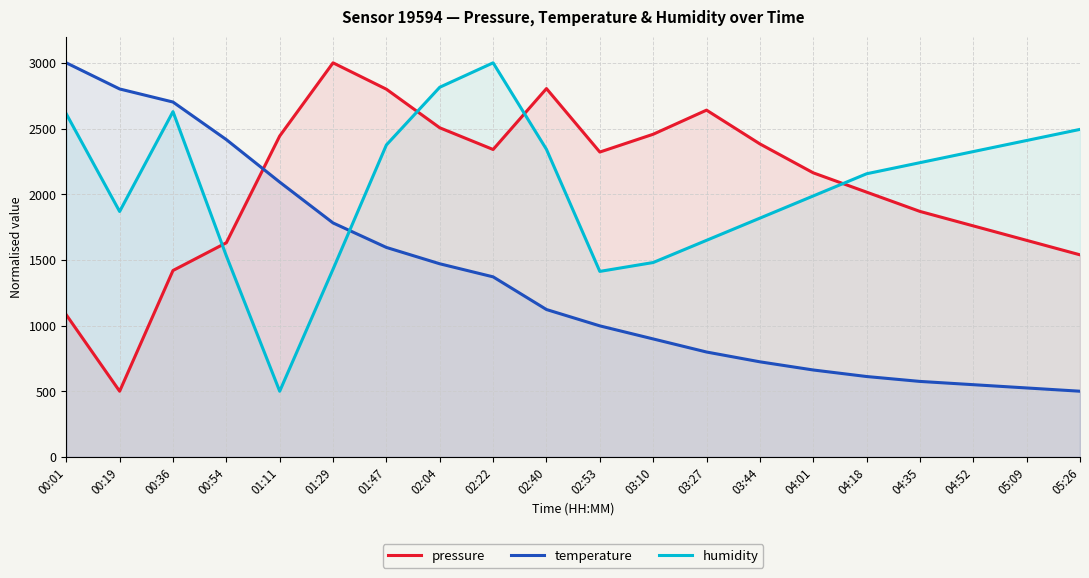

What is the maximum value for pressure?

3000.0